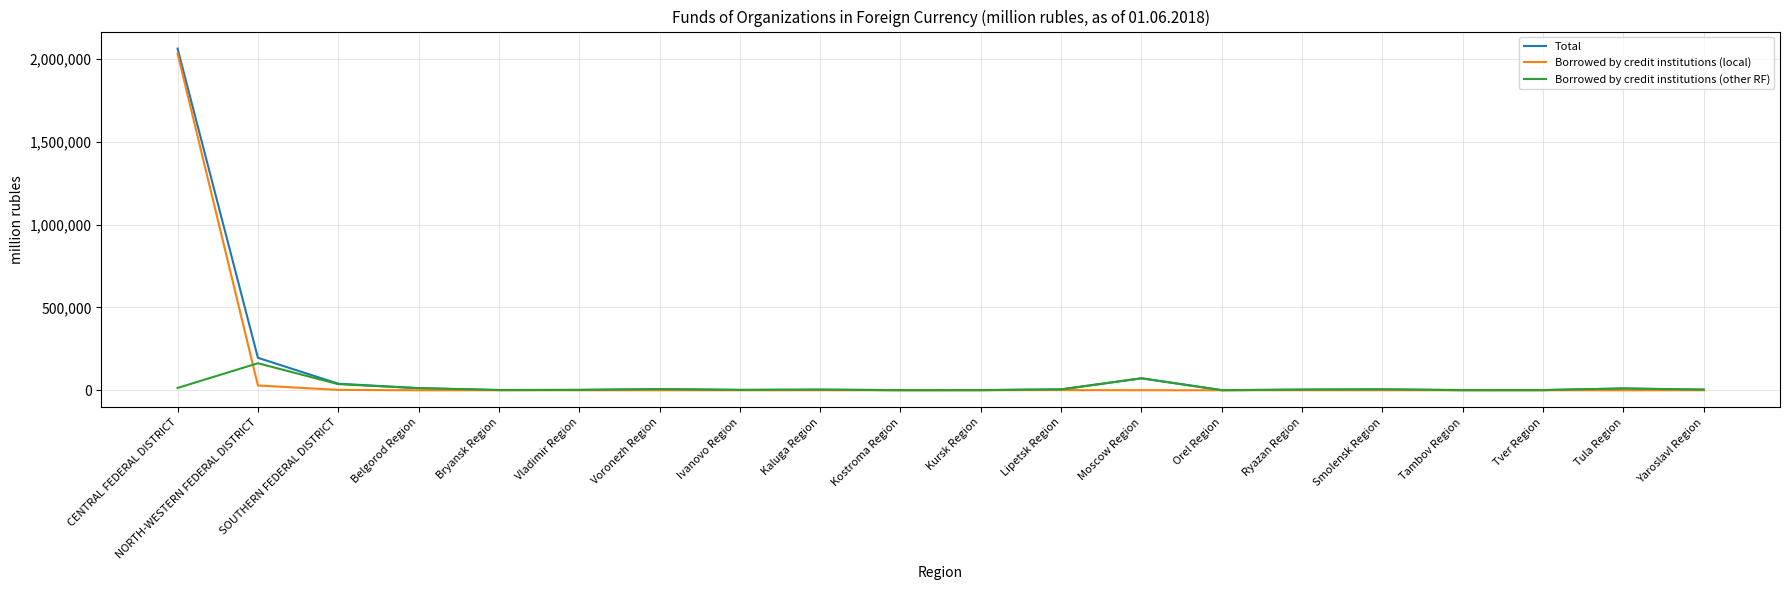

What is the greatest value displayed?

2061419